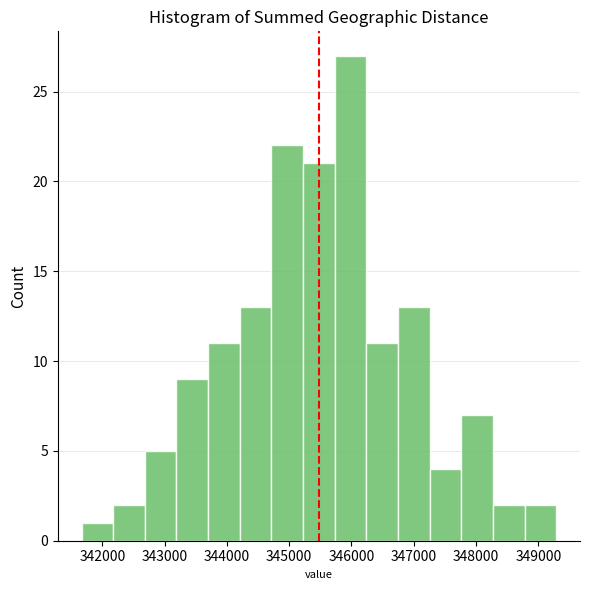

Reading left to right, list every bar in this chart as the range it spans on the x-axis followed by its height. Neither the bar edges nor the heights are printed on the chart, so give them approximately, as read against the axes.

341700 to 342200: 1
342200 to 342700: 2
342700 to 343200: 5
343200 to 343700: 9
343700 to 344200: 11
344200 to 344700: 13
344700 to 345200: 22
345200 to 345700: 21
345700 to 346200: 27
346200 to 346700: 11
346700 to 347300: 13
347300 to 347800: 4
347800 to 348300: 7
348300 to 348800: 2
348800 to 349300: 2